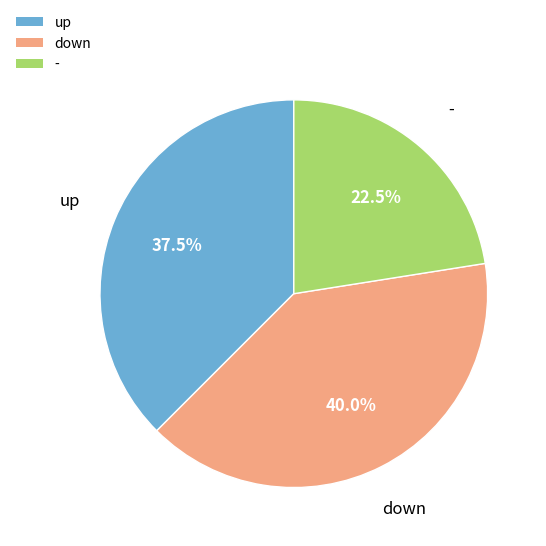

What is the ratio of the value at down to the value at -?

1.8